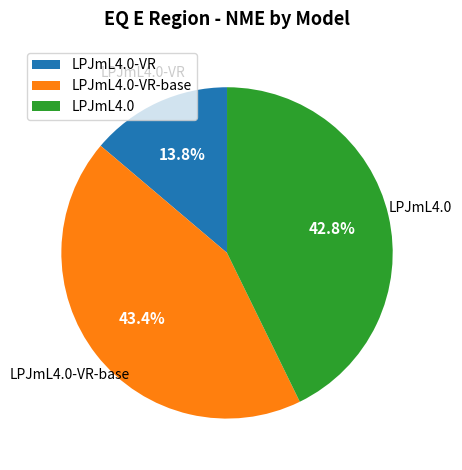

To the nearest percent, what is the average slice percentage?

33%